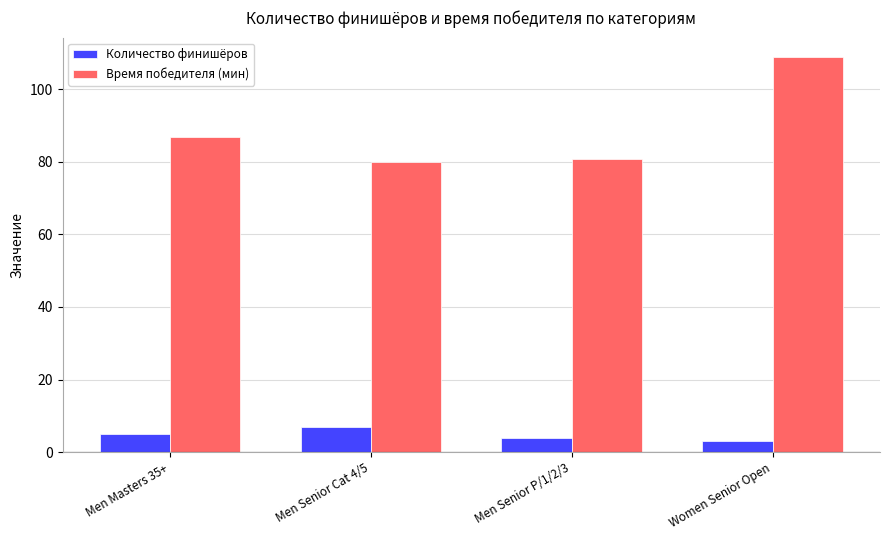

Are the bars horizontal?

No